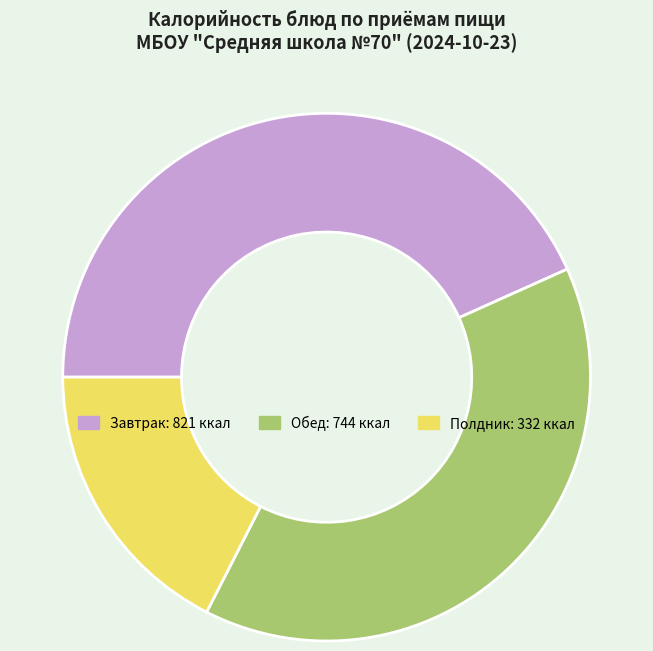

Does any single category account for the majority?

No